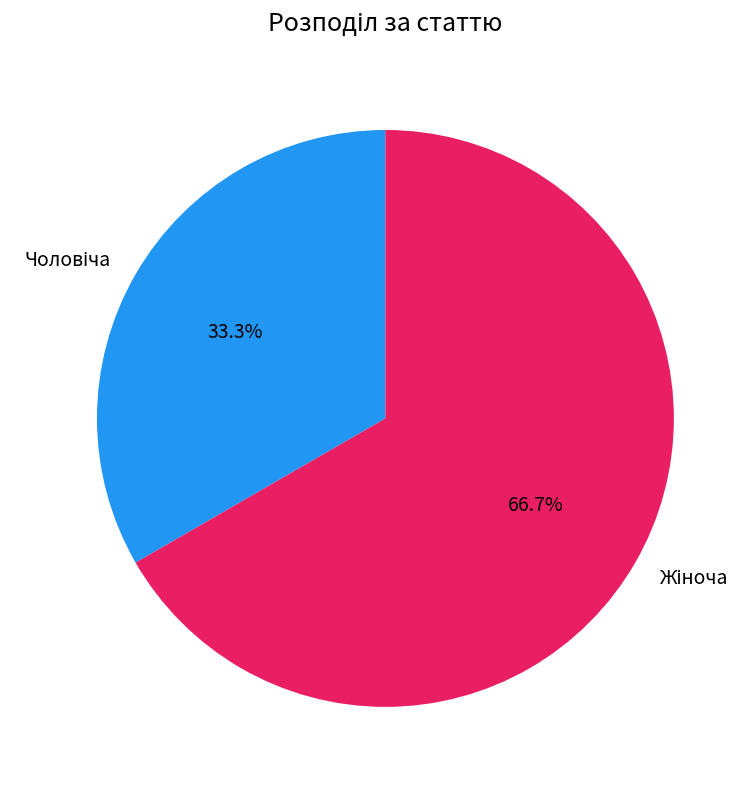

Is there a majority slice in this chart?

Yes